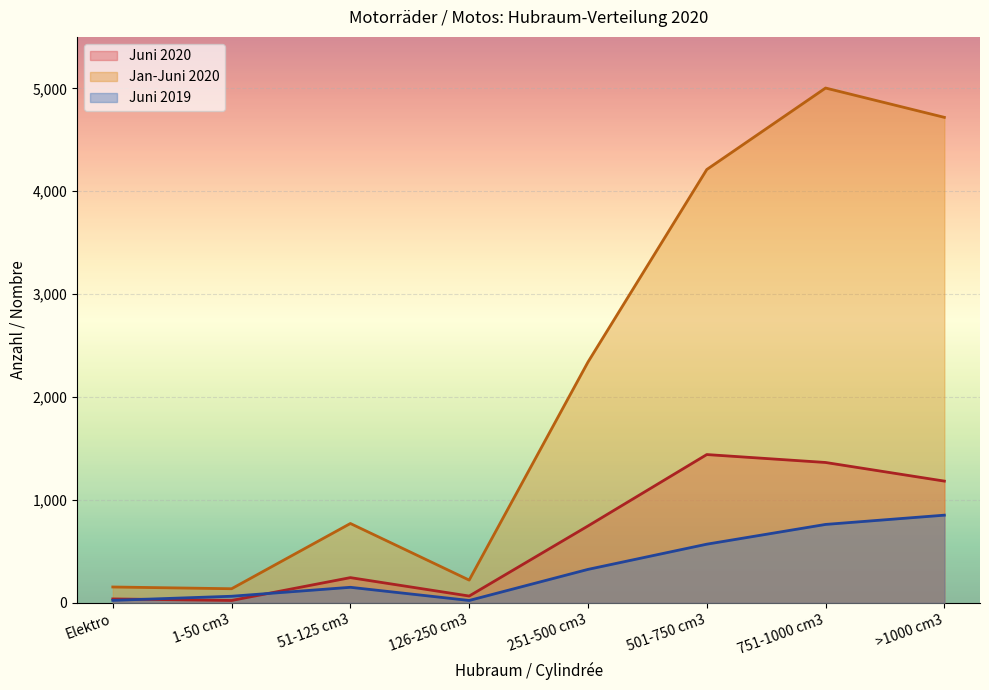

Reading left to right, transcribe all the data shown in this chart.

Juni 2020: 38	23	245	66	747	1441	1364	1183
Jan-Juni 2020: 154	137	771	221	2340	4211	5003	4718
Juni 2019: 24	64	151	23	325	570	762	852